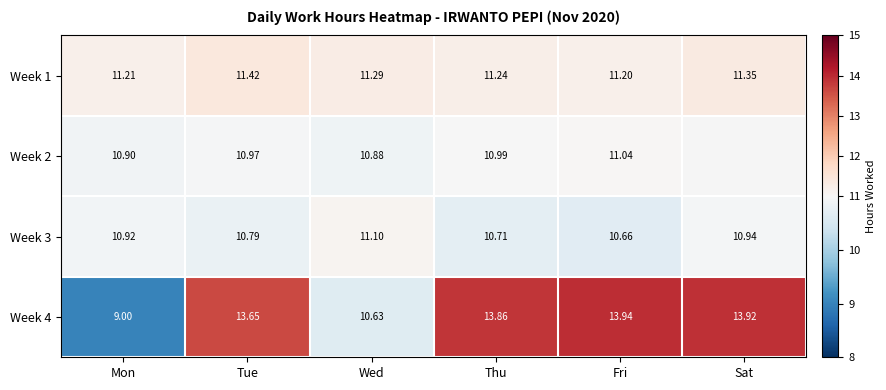

How many data points does each series have?

6